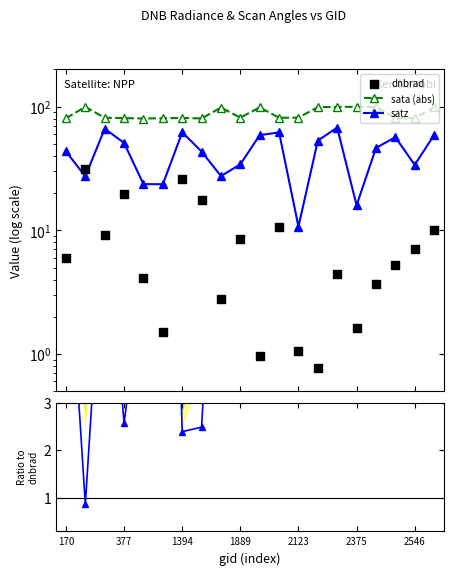

Which series has the largest total across all categories?

sata (abs)